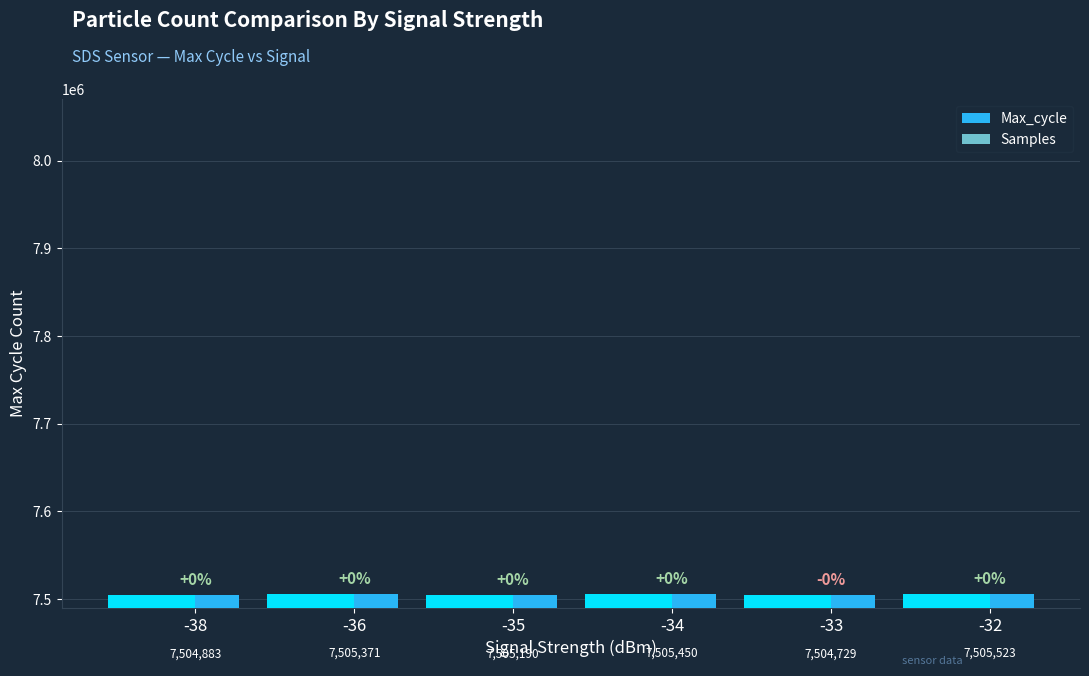

Which series has the largest total across all categories?

Max_cycle